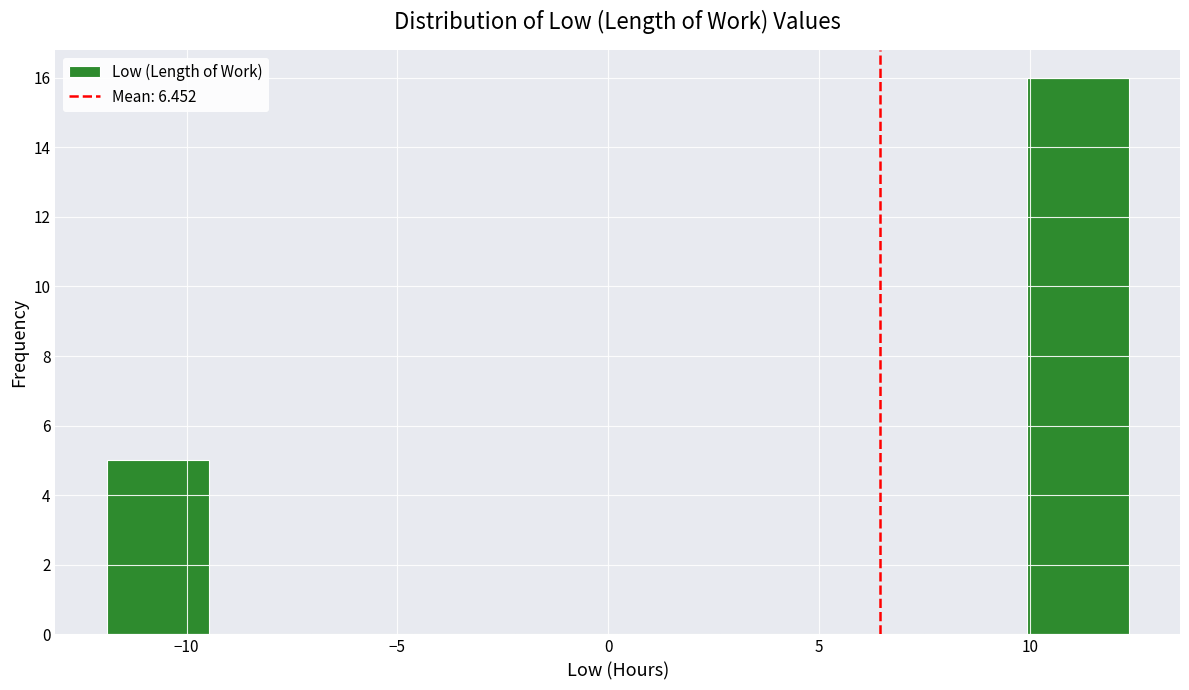

Reading left to right, transcribe this chart: for each bar, give the range it covers on the x-axis and its height. Neither the bar edges nor the heights are printed on the chart, so give them approximately, as read against the axes.

-12.0 to -9.5: 5
-9.5 to -7.0: 0
-7.0 to -4.5: 0
-4.5 to -2.0: 0
-2.0 to 0.0: 0
0.0 to 2.5: 0
2.5 to 5.0: 0
5.0 to 7.5: 0
7.5 to 10.0: 0
10.0 to 12.5: 16